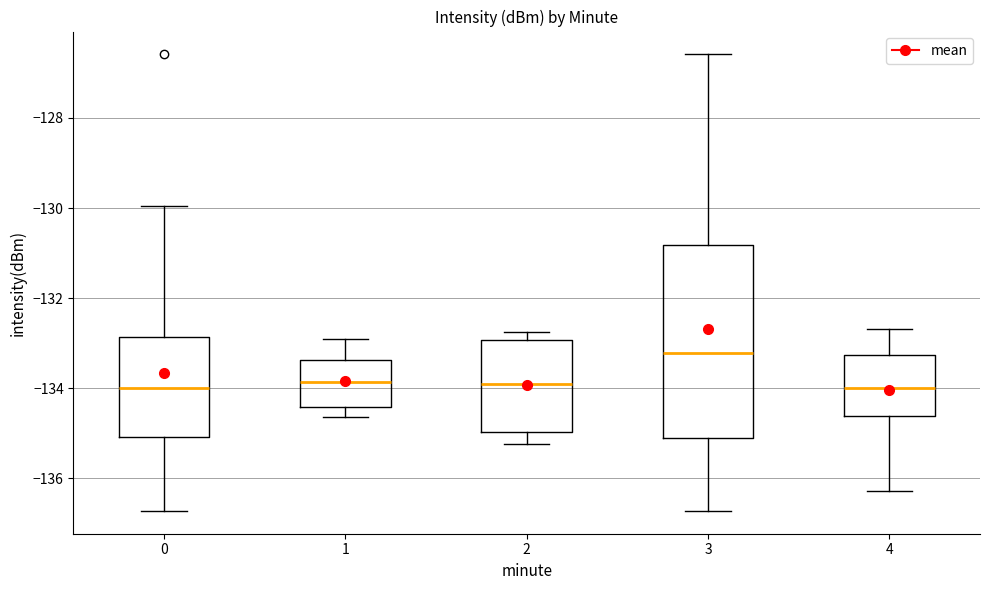

Which box's median line is the highest?

3